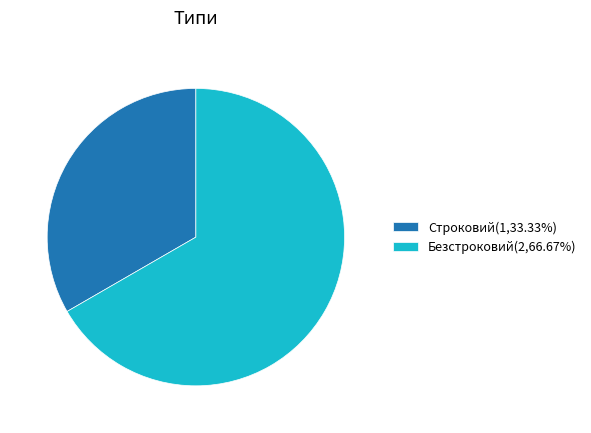

What is the ratio of the value at Строковий(1,33.33%) to the value at Безстроковий(2,66.67%)?

0.5